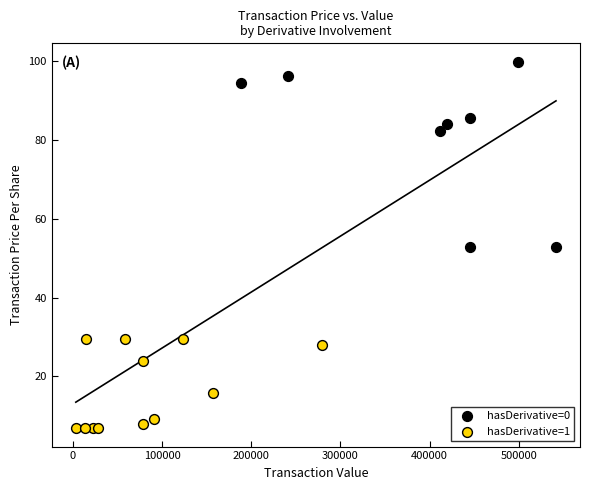

Which series has the widest spread of Y values?

hasDerivative=0